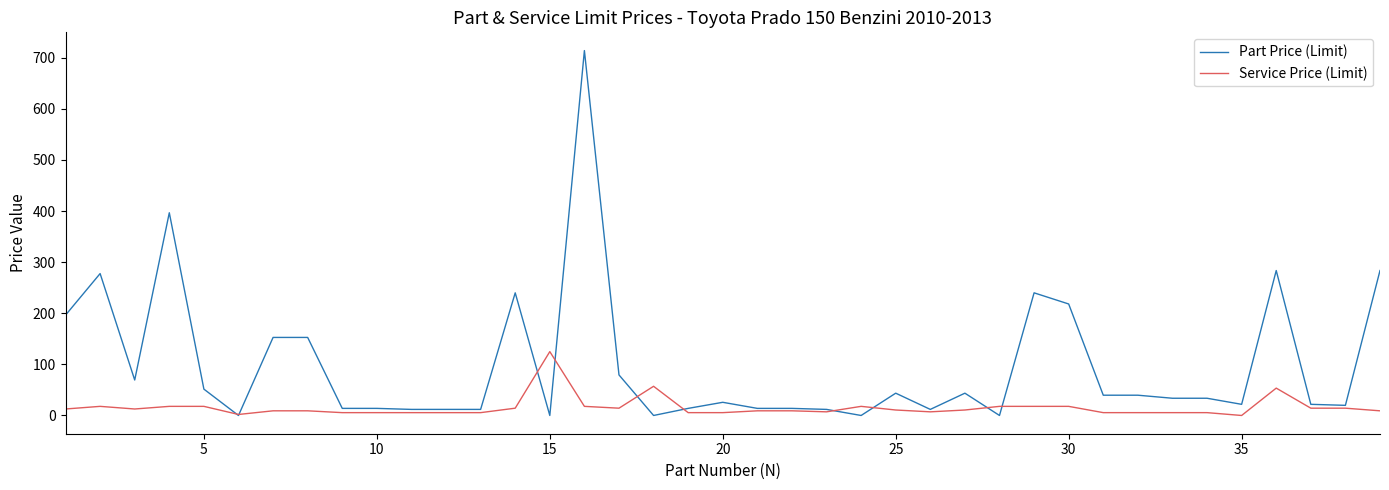

How many categories are shown in the chart?

39